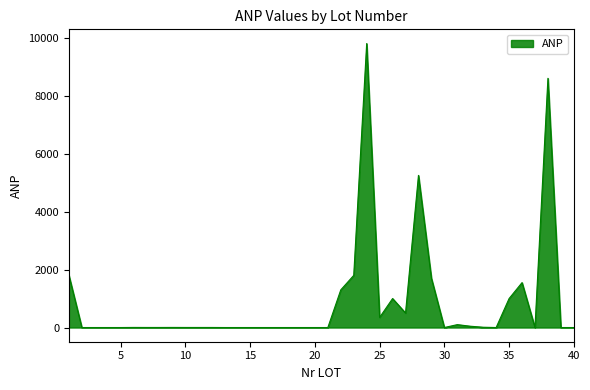

What is the maximum value shown in the chart?

9800